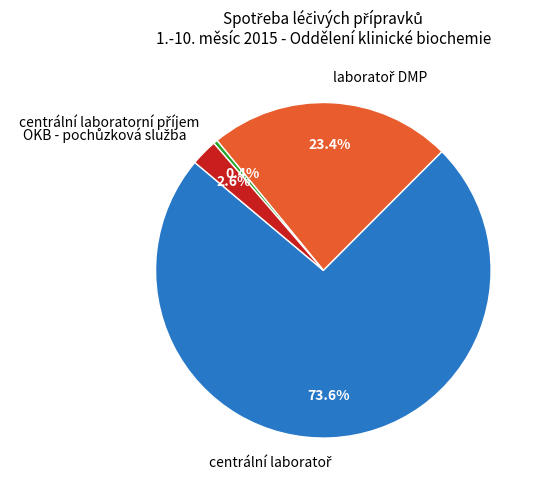

Between centrální laboratoř and centrální laboratorní příjem, which is larger?

centrální laboratoř